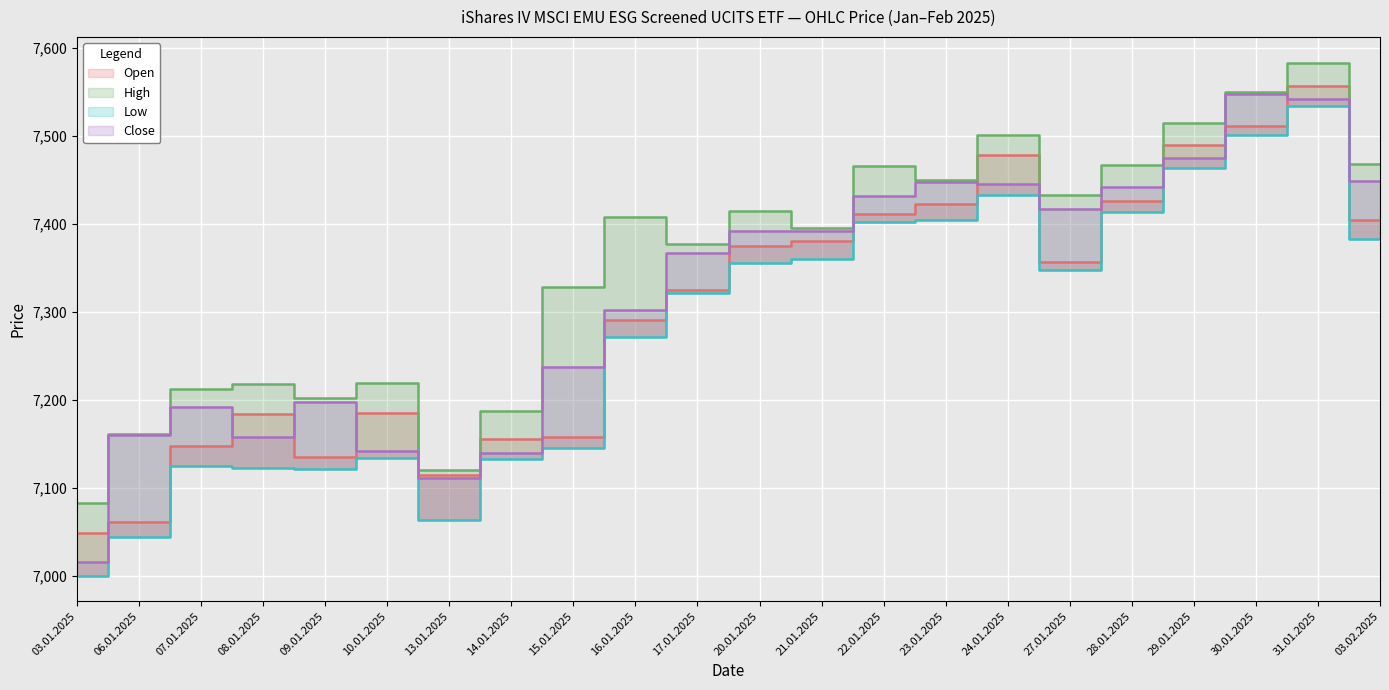

Reading left to right, transcribe all the data shown in this chart.

Open: 03.01.2025=7048	06.01.2025=7061	07.01.2025=7147	08.01.2025=7184	09.01.2025=7135	10.01.2025=7185	13.01.2025=7114	14.01.2025=7155	15.01.2025=7157	16.01.2025=7290	17.01.2025=7325	20.01.2025=7375	21.01.2025=7380	22.01.2025=7411	23.01.2025=7422	24.01.2025=7478	27.01.2025=7356	28.01.2025=7426	29.01.2025=7489	30.01.2025=7511	31.01.2025=7556	03.02.2025=7404
High: 03.01.2025=7082	06.01.2025=7161	07.01.2025=7212	08.01.2025=7218	09.01.2025=7202	10.01.2025=7219	13.01.2025=7120	14.01.2025=7187	15.01.2025=7328	16.01.2025=7407	17.01.2025=7377	20.01.2025=7414	21.01.2025=7395	22.01.2025=7466	23.01.2025=7450	24.01.2025=7501	27.01.2025=7432	28.01.2025=7467	29.01.2025=7514	30.01.2025=7550	31.01.2025=7583	03.02.2025=7468
Low: 03.01.2025=7000	06.01.2025=7044	07.01.2025=7125	08.01.2025=7122	09.01.2025=7121	10.01.2025=7134	13.01.2025=7063	14.01.2025=7133	15.01.2025=7145	16.01.2025=7271	17.01.2025=7321	20.01.2025=7355	21.01.2025=7360	22.01.2025=7402	23.01.2025=7404	24.01.2025=7432	27.01.2025=7347	28.01.2025=7413	29.01.2025=7463	30.01.2025=7501	31.01.2025=7534	03.02.2025=7382
Close: 03.01.2025=7015	06.01.2025=7160	07.01.2025=7191	08.01.2025=7158	09.01.2025=7197	10.01.2025=7142	13.01.2025=7111	14.01.2025=7139	15.01.2025=7237	16.01.2025=7302	17.01.2025=7367	20.01.2025=7392	21.01.2025=7392	22.01.2025=7431	23.01.2025=7447	24.01.2025=7445	27.01.2025=7416	28.01.2025=7442	29.01.2025=7474	30.01.2025=7547	31.01.2025=7542	03.02.2025=7448